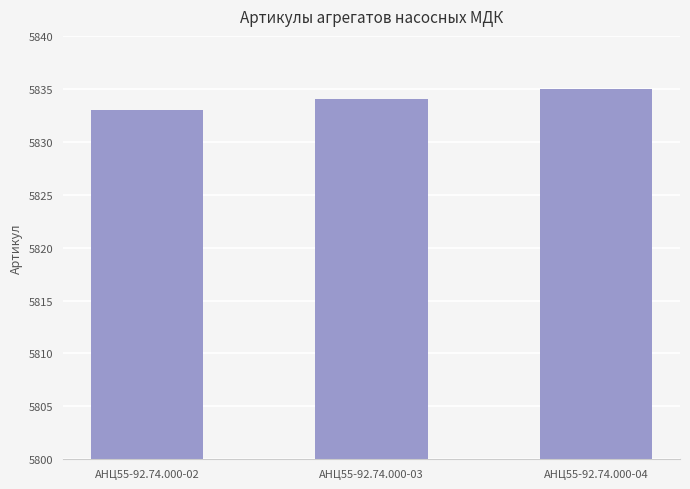

Is it true that the value at АНЦ55-92.74.000-02 is 3816?

False